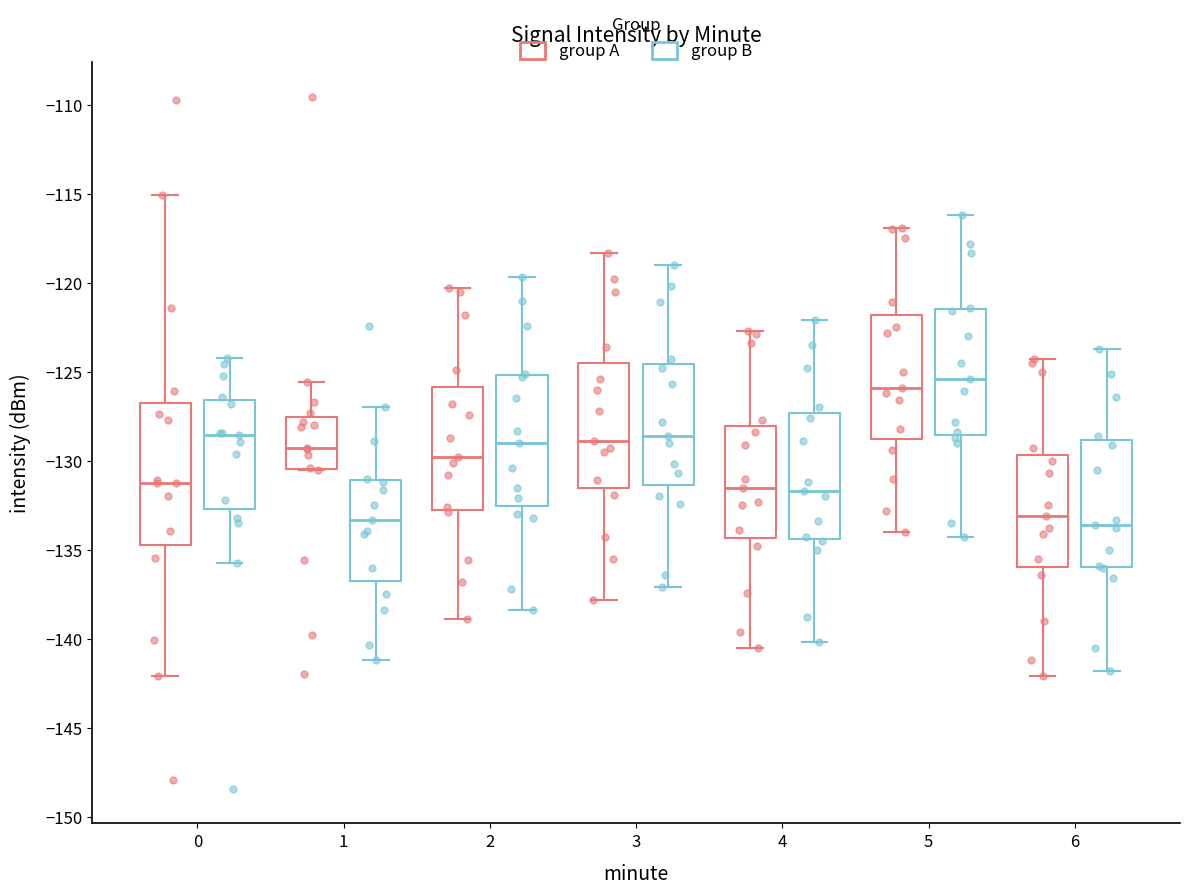

Which box is the tallest, from its lower edge to its upper edge?

0 (group A)